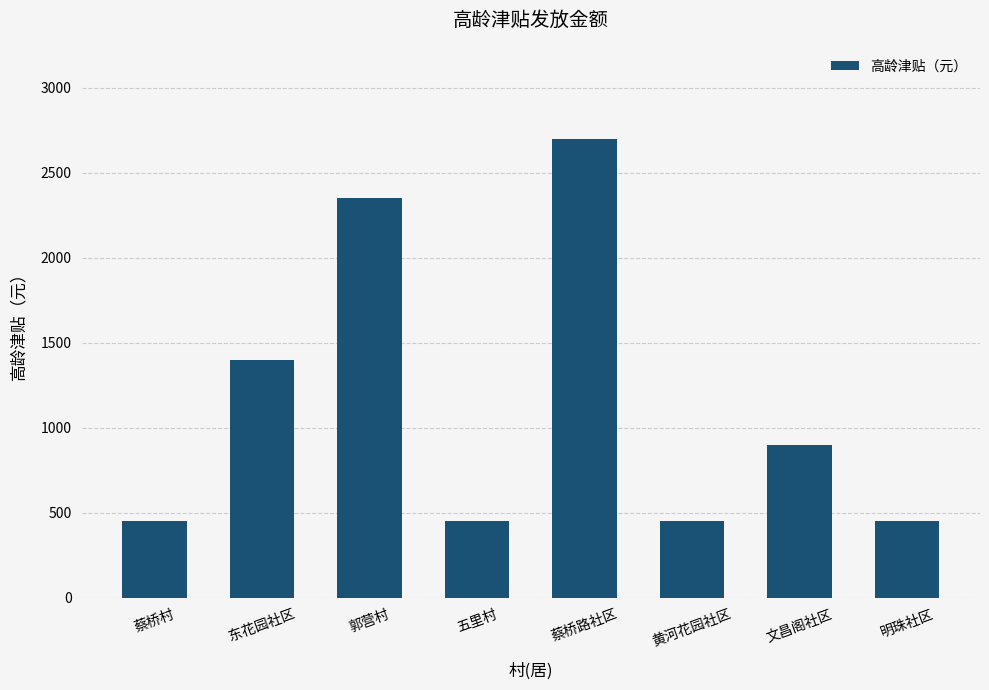

What is the greatest value displayed?

2700